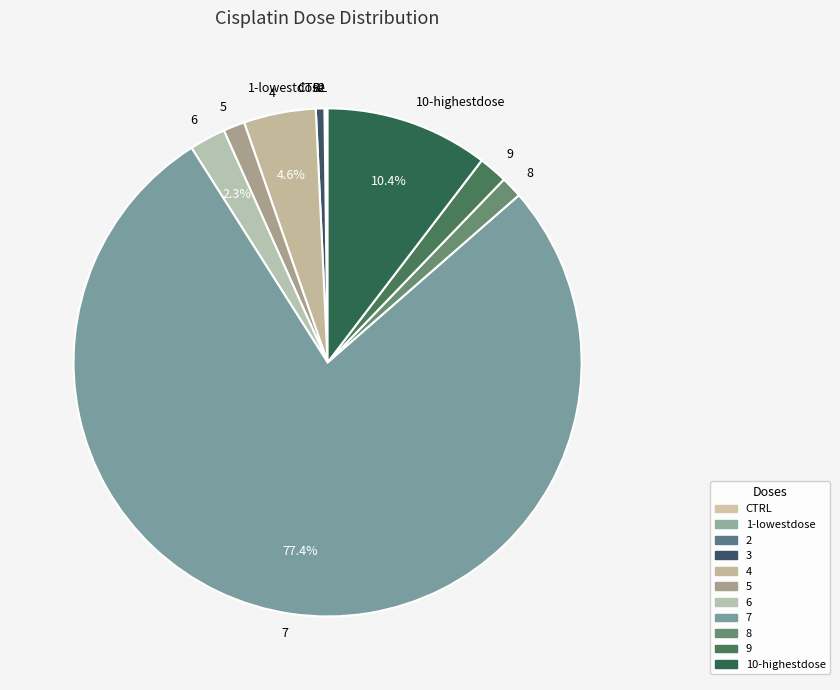

What is the ratio of the value at 3 to the value at 4?

0.1